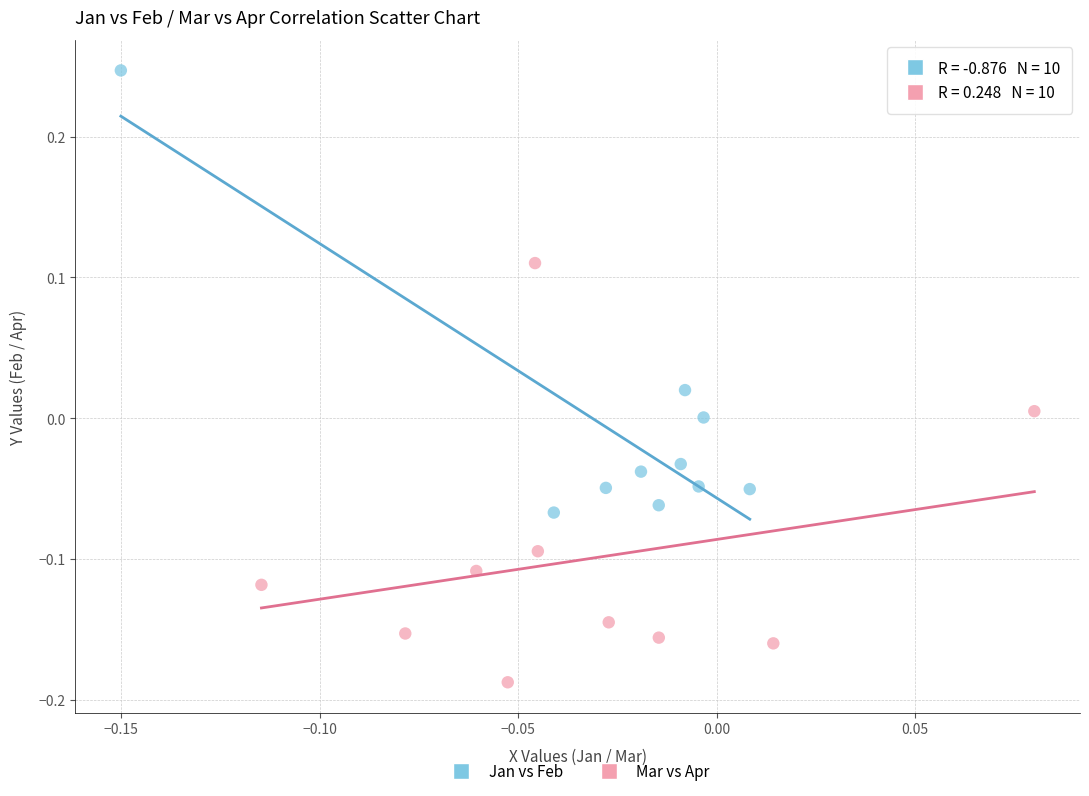

Which series contains the lowest Y value?

Mar vs Apr